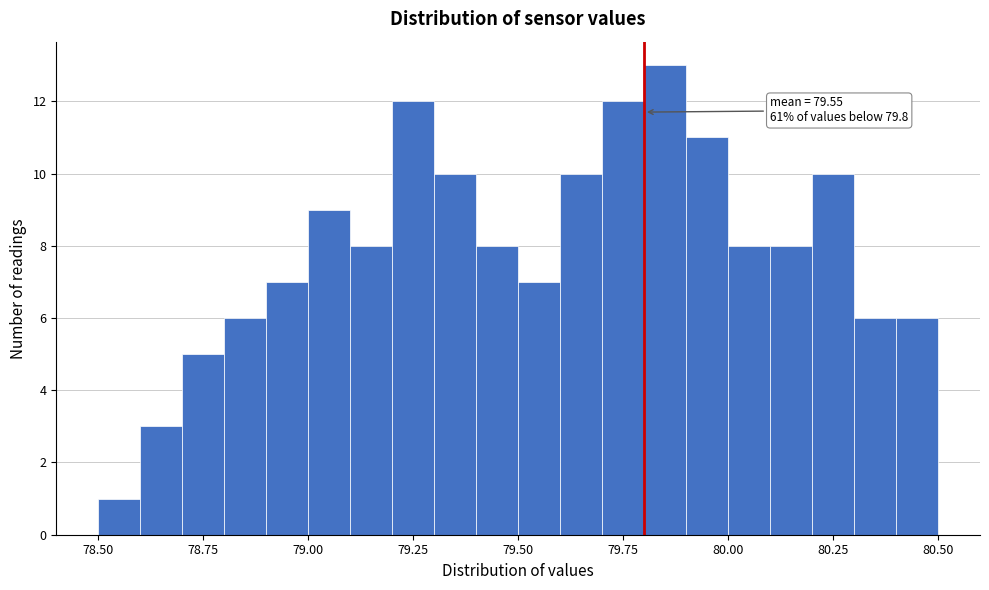

Around what value on the x-axis is the tallest bar? Give the approximate position of its centre, as read against the axis.

79.85